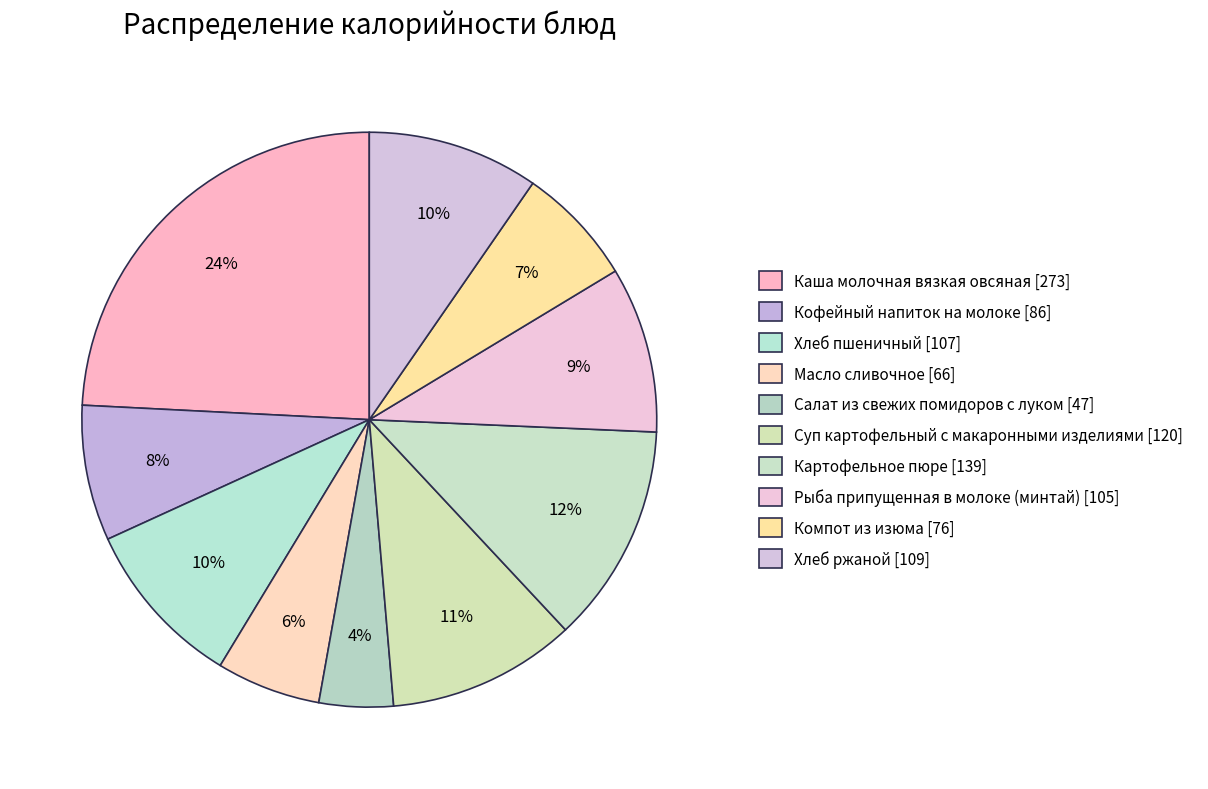

Rank the categories by value from highest to lowest.

Каша молочная вязкая овсяная, Картофельное пюре, Суп картофельный с макаронными изделиями, Хлеб ржаной, Хлеб пшеничный, Рыба припущенная в молоке (минтай), Кофейный напиток на молоке, Компот из изюма, Масло сливочное, Салат из свежих помидоров с луком